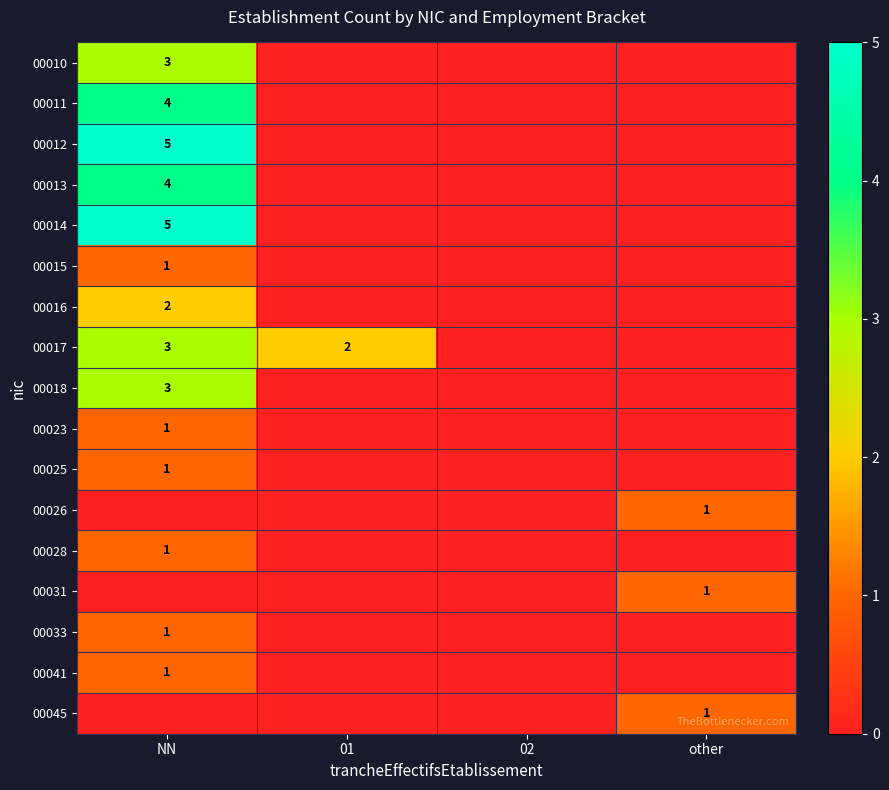

Is it true that 00013 equals 4 at NN?

True